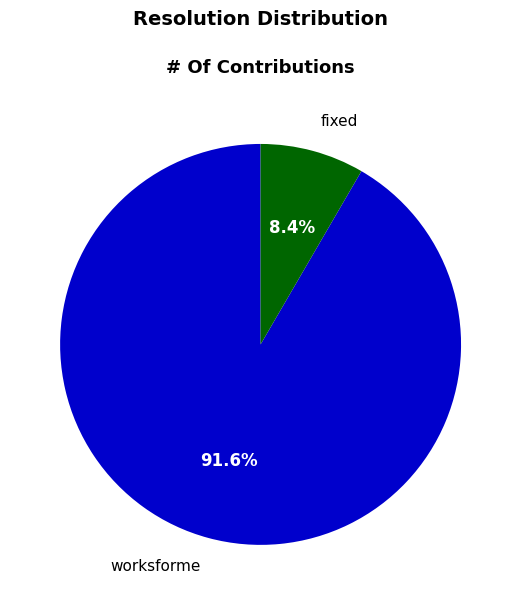

To the nearest percent, what percentage of the pie is fixed?

8%